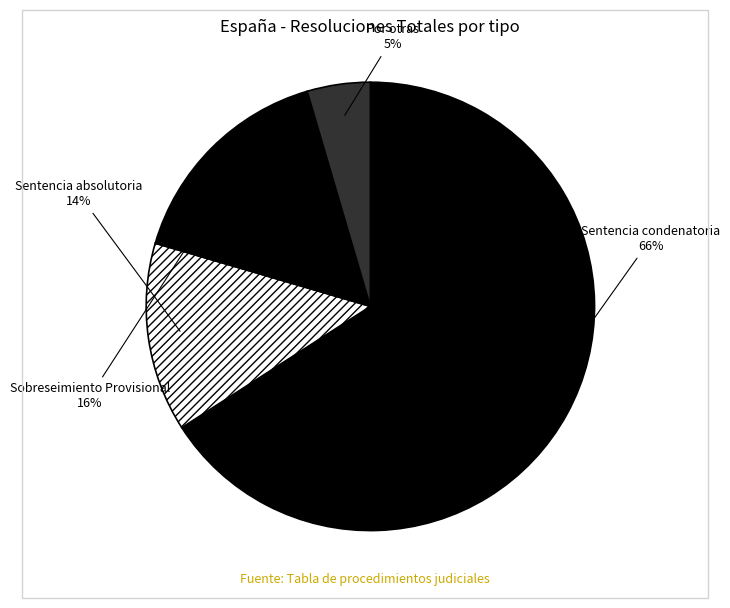

Rank the categories by value from highest to lowest.

Sentencia condenatoria, Sobreseimiento Provisional, Sentencia absolutoria, Por otras